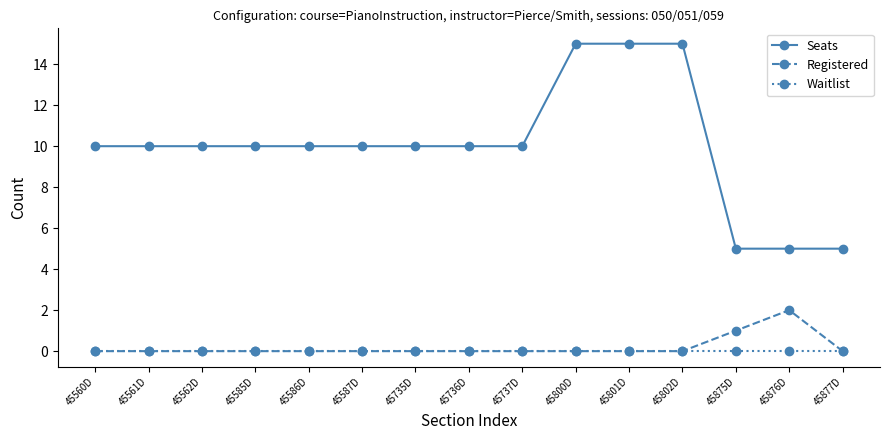

At how many categories does at least one series exceed 12?

3